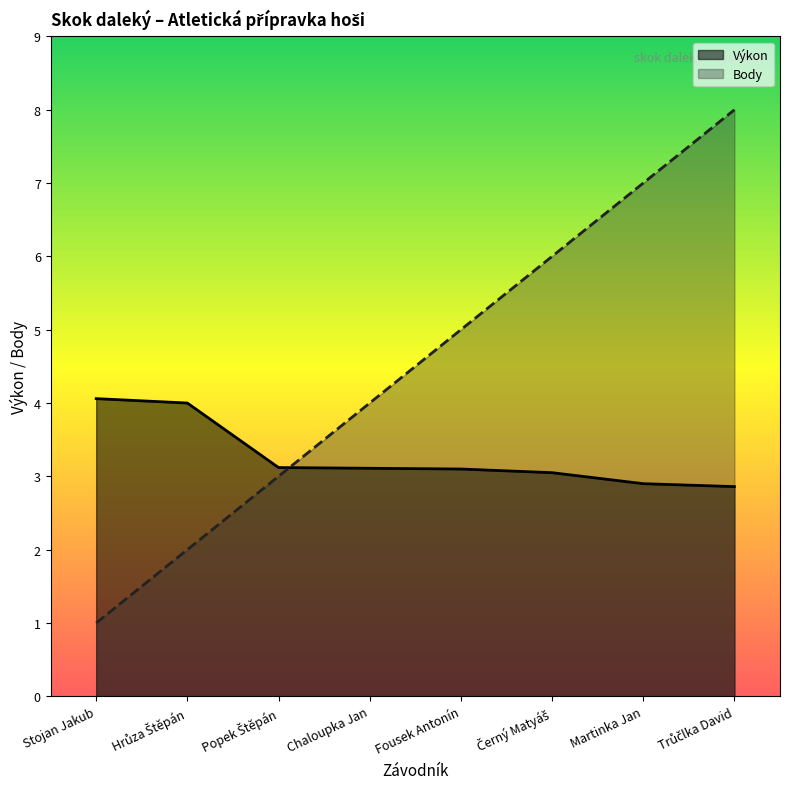

Where does the Pořadí series first go above 5?

Černý Matyáš